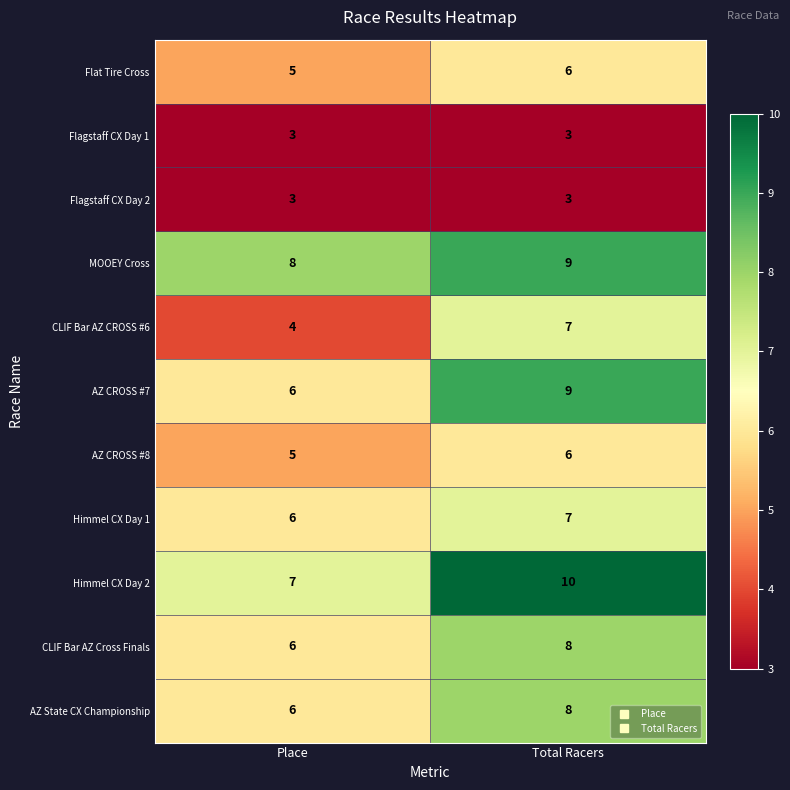

What is the maximum value for Himmel CX Day 1?

7